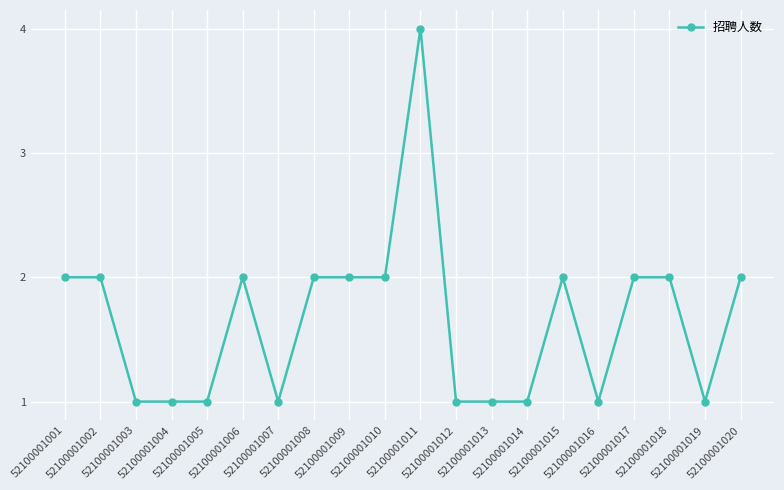

What is the difference between the maximum and minimum values?

3